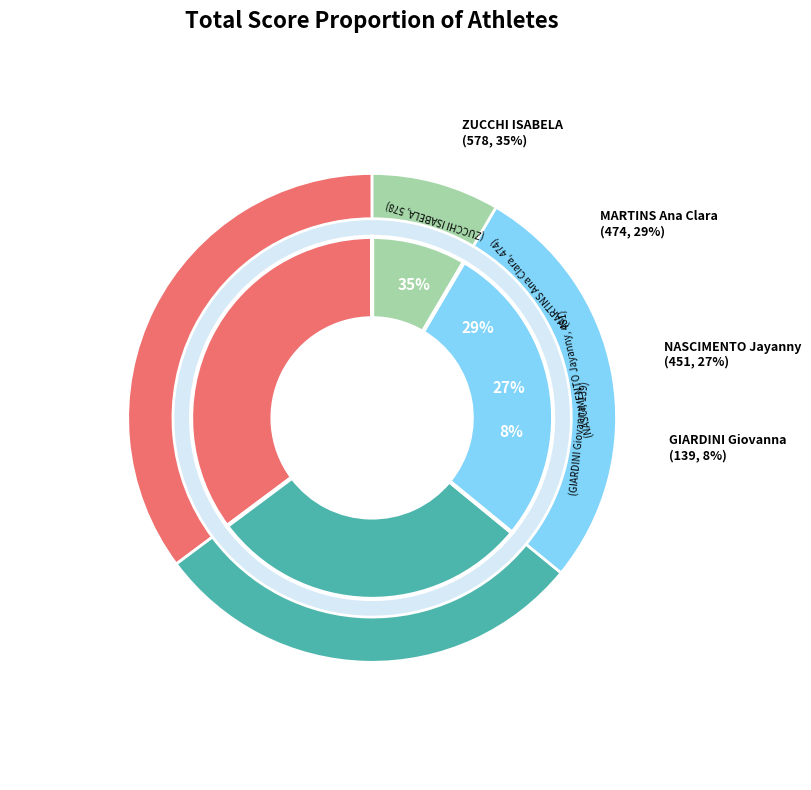

Does any single category account for the majority?

No